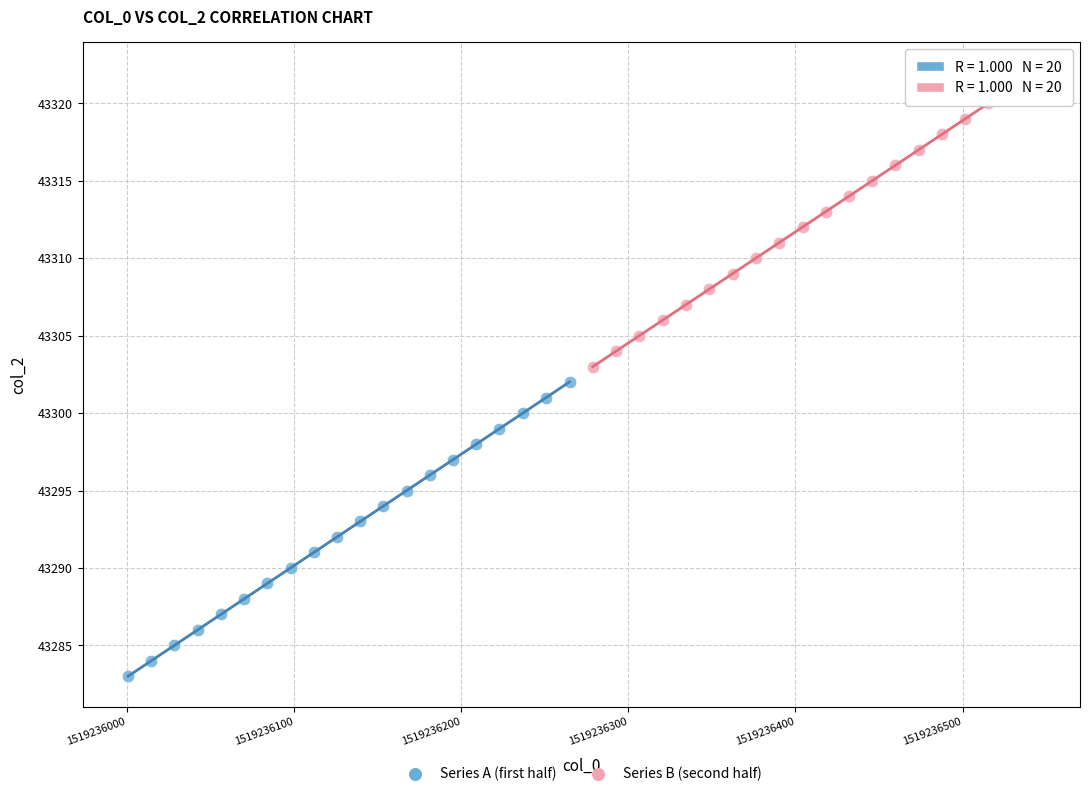

Which series contains the highest Y value?

Series B (second half)